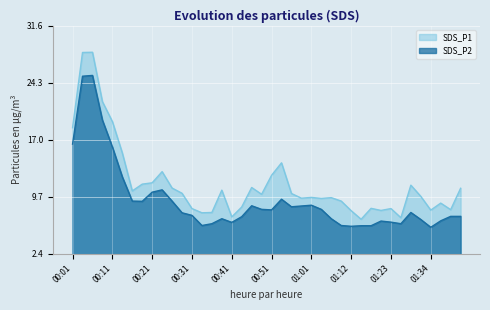

How many interior local valleys does the SDS_P2 series have?

8